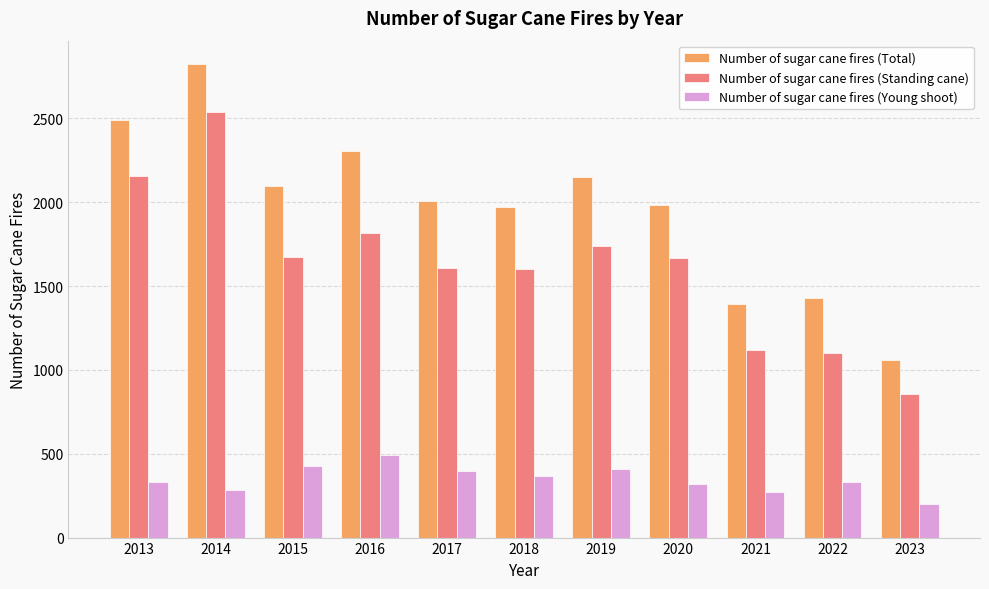

The value of Number of sugar cane fires (Standing cane) at 2013 is 1085. True or false?

False